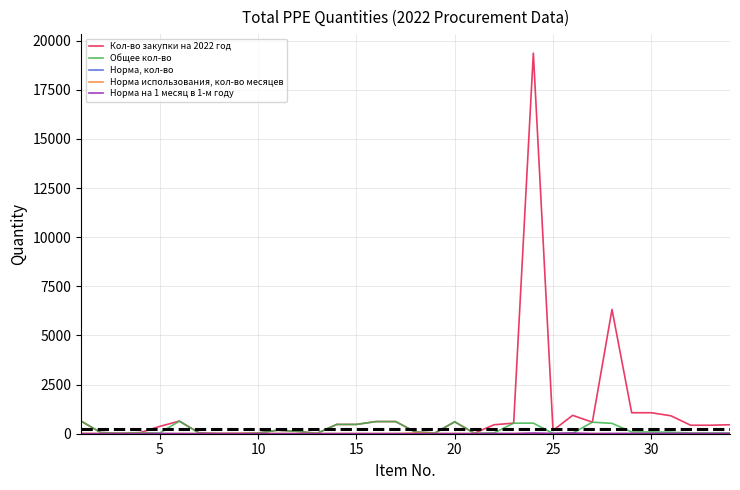

Which series has the largest total across all categories?

Кол-во закупки на 2022 год